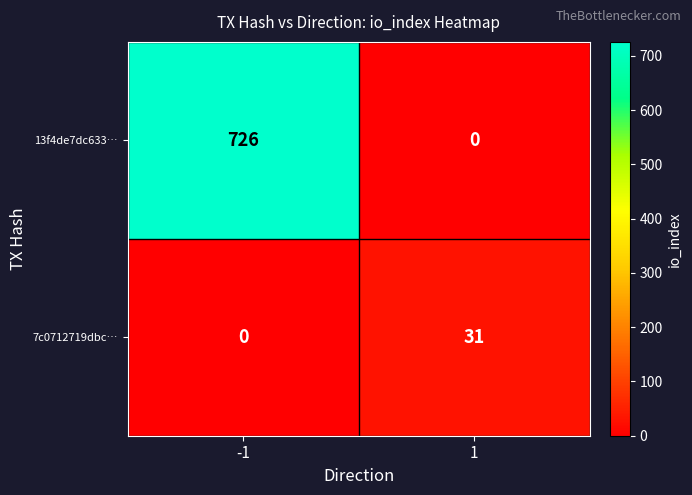

What is the maximum value shown in the chart?

726